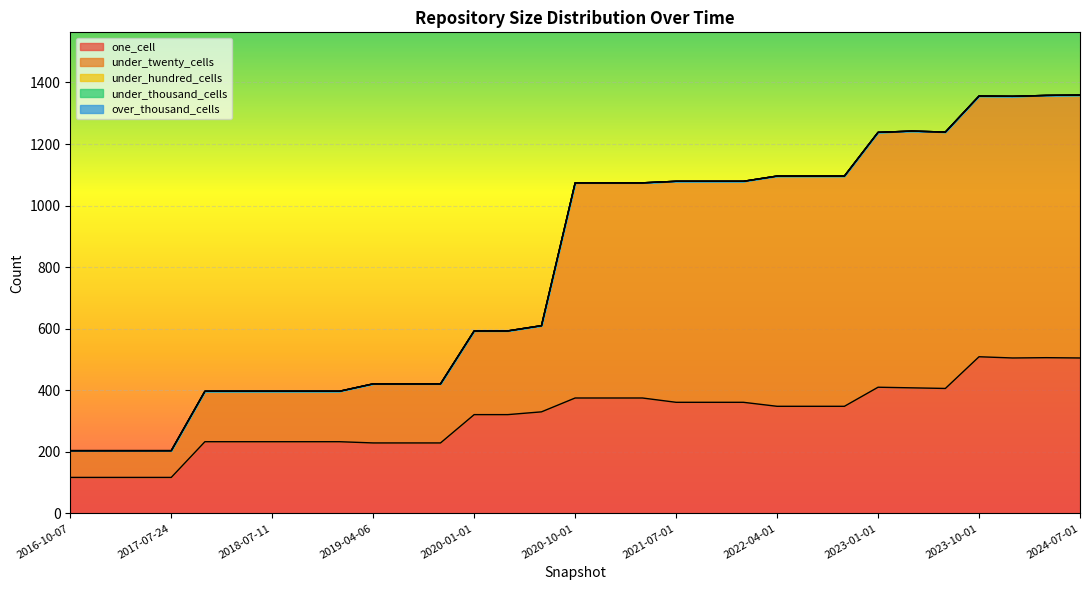

What is the spread (max minus min) of values at 2018-09-28?

233